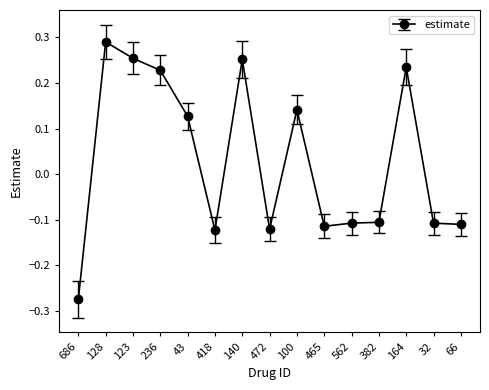

How many lines are shown in the chart?

1